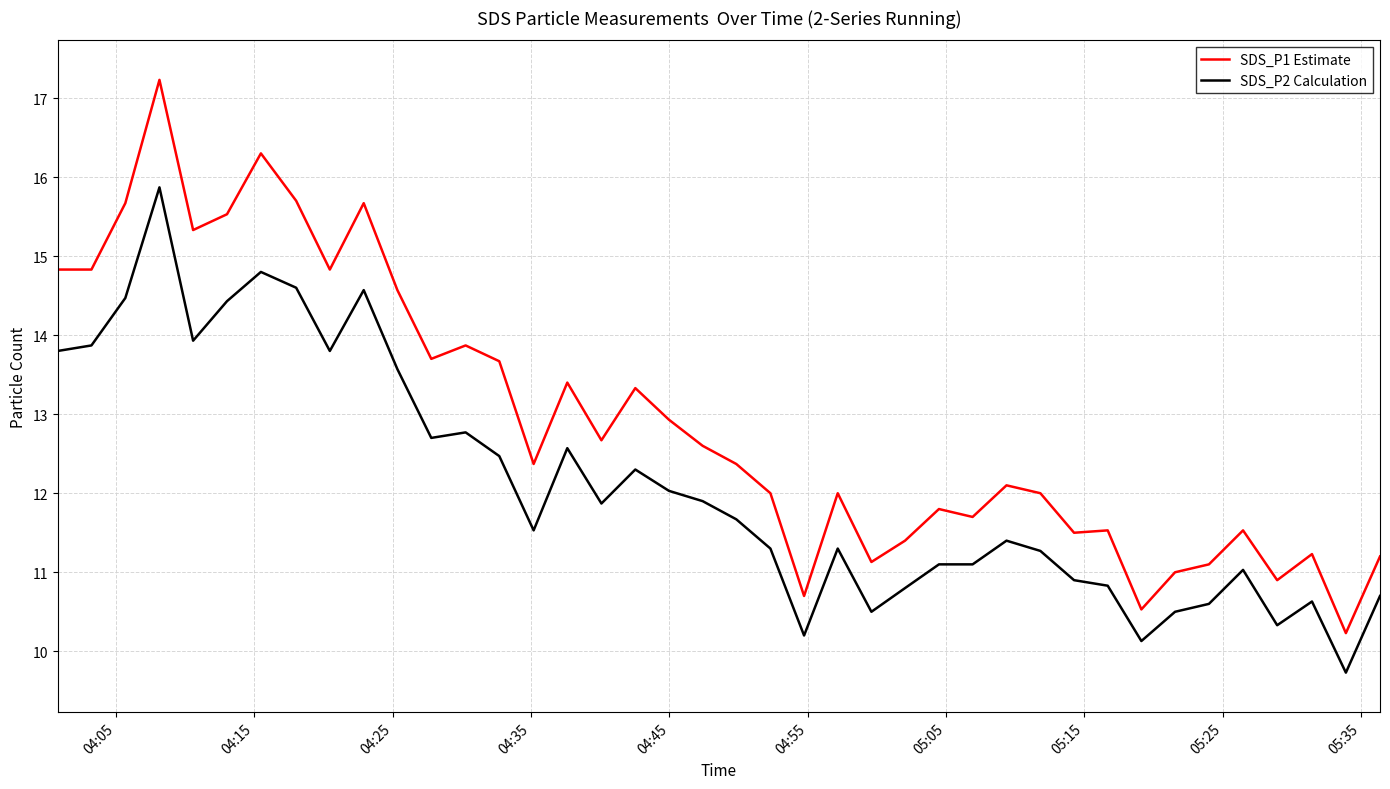

True or false: SDS_P2 Calculation and SDS_P1 Estimate intersect in this chart.

False